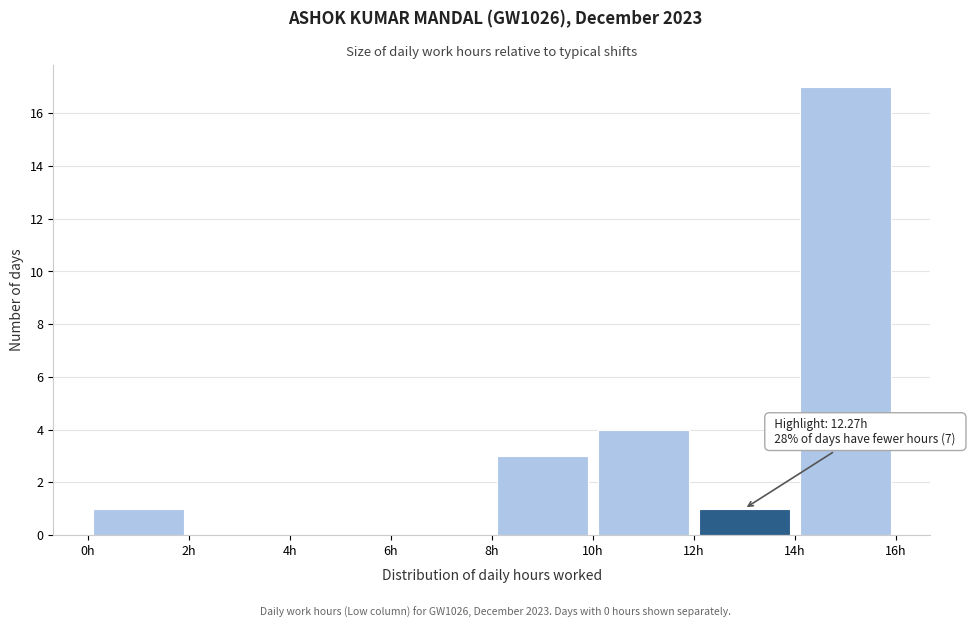

Which range on the x-axis has the tallest bar?

14 to 16